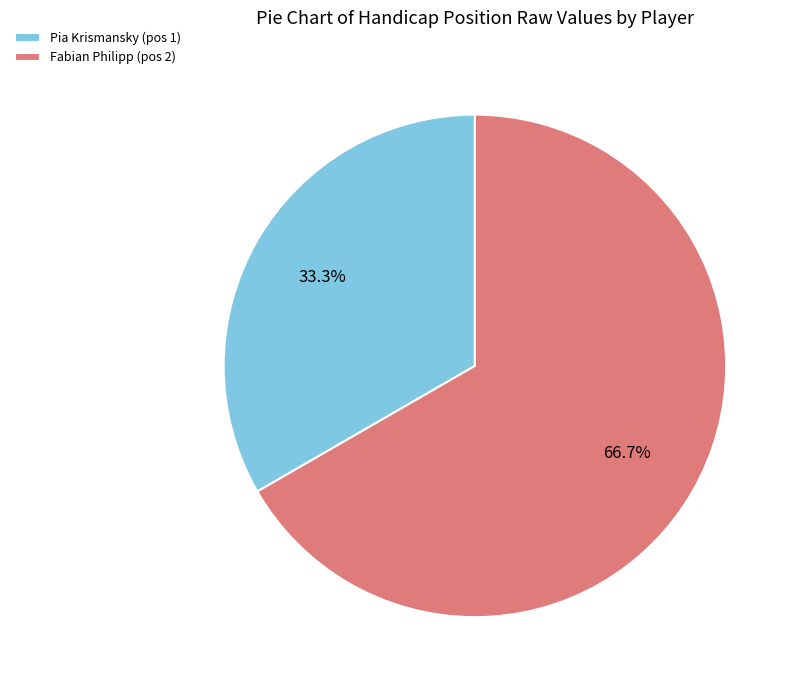

Which slice is the smallest?

Pia Krismansky (pos 1)